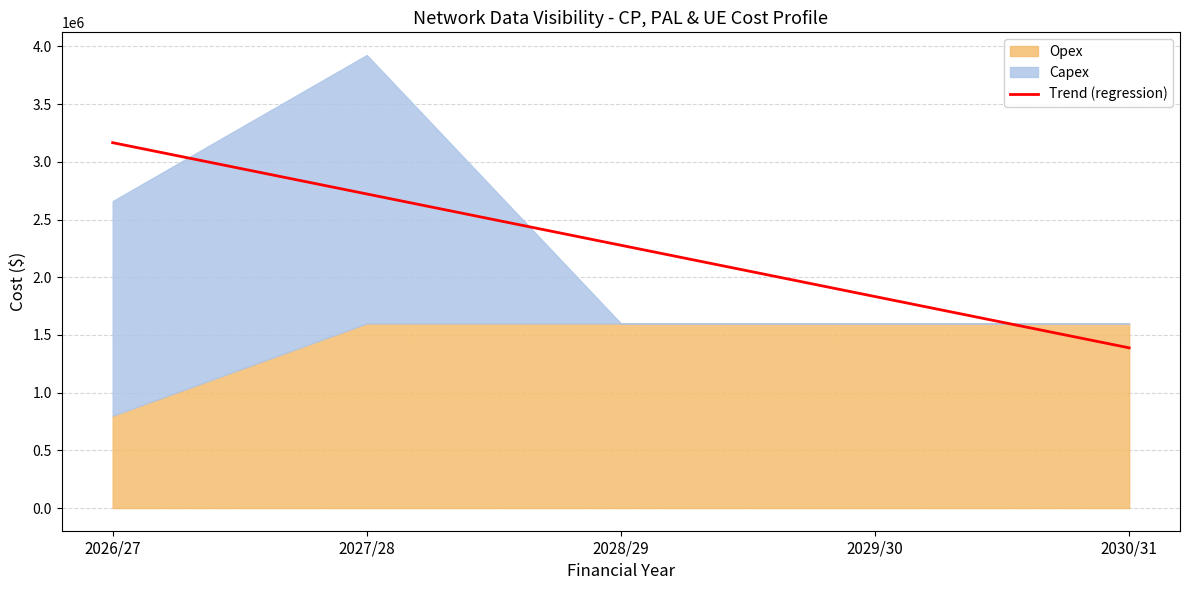

The value at 2030/31 is 2200516.8. True or false?

False